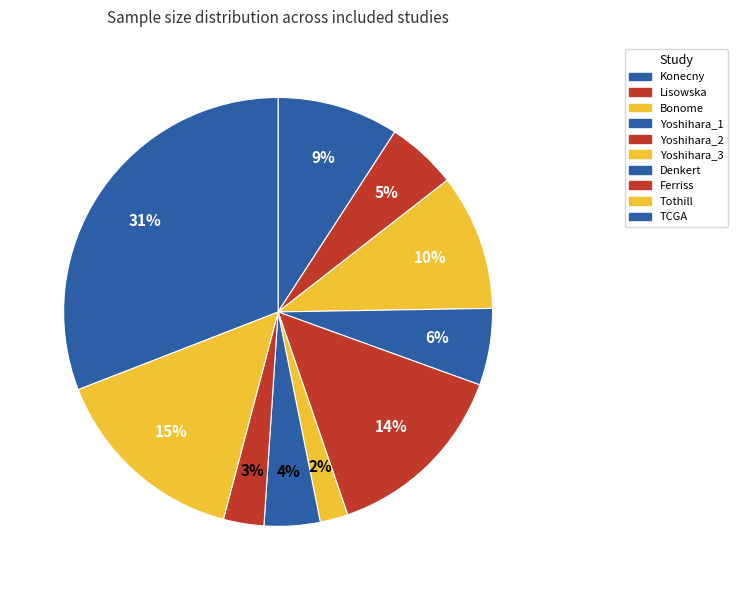

Count the number of slices in the pie.

10